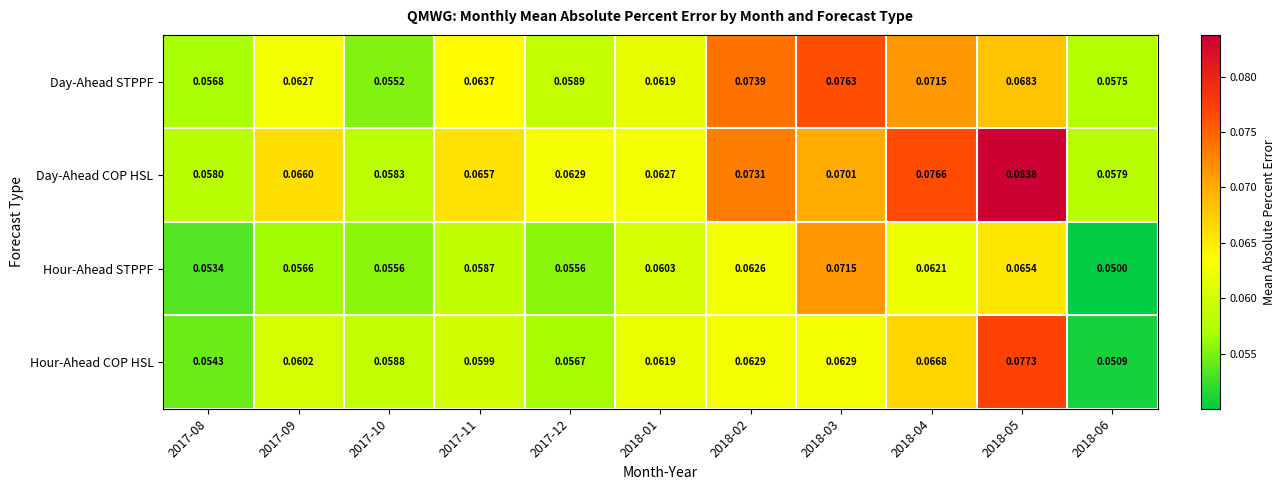

Which series has the largest total across all categories?

Day-Ahead COP HSL